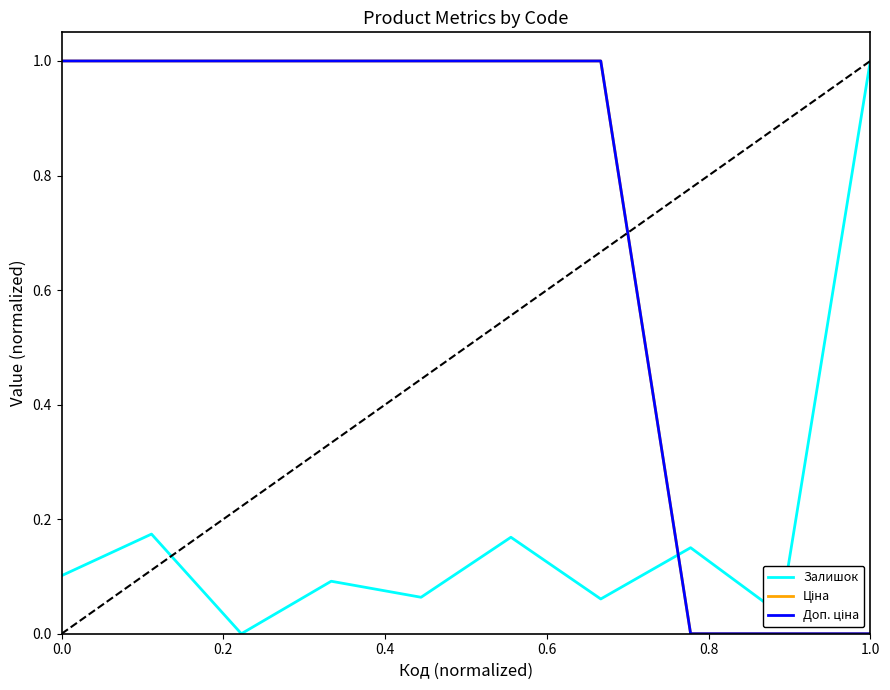

List the series in order of their peak value, highest first.

Залишок, Ціна, Доп. ціна